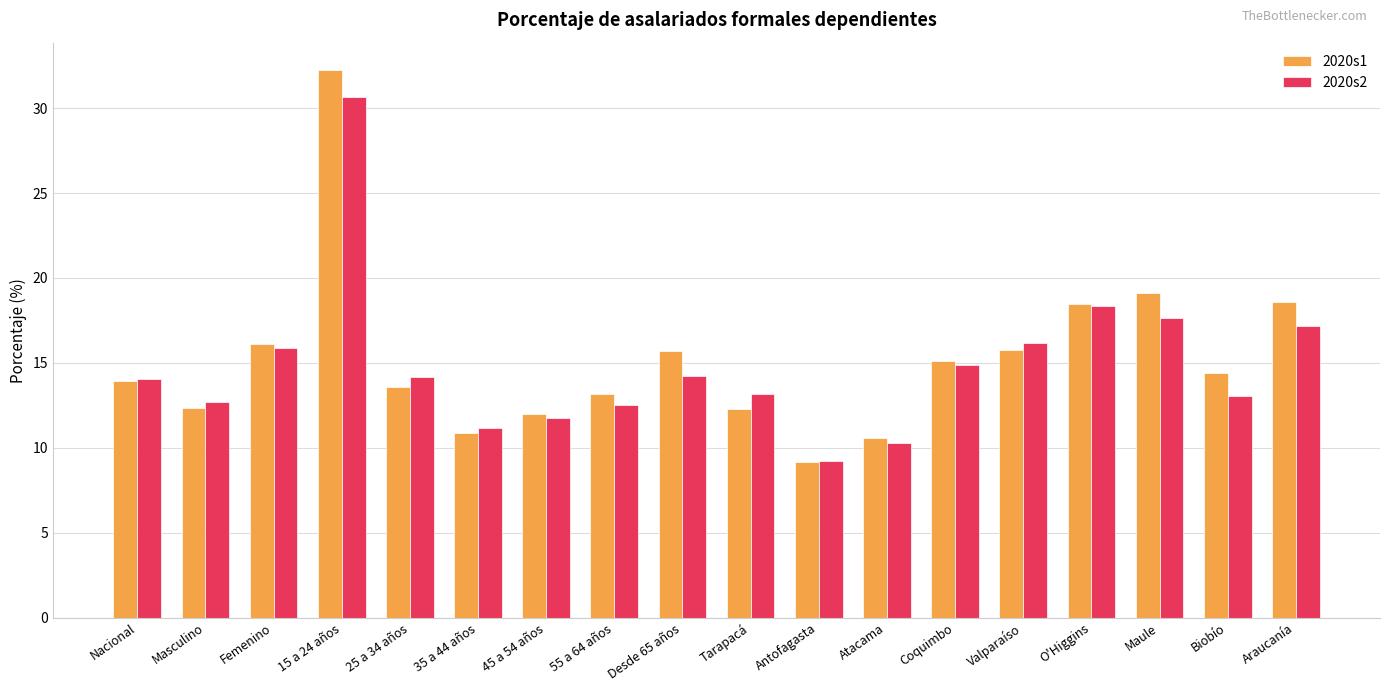

The 2020s2 series shows 18.4 at 35 a 44 años. True or false?

False